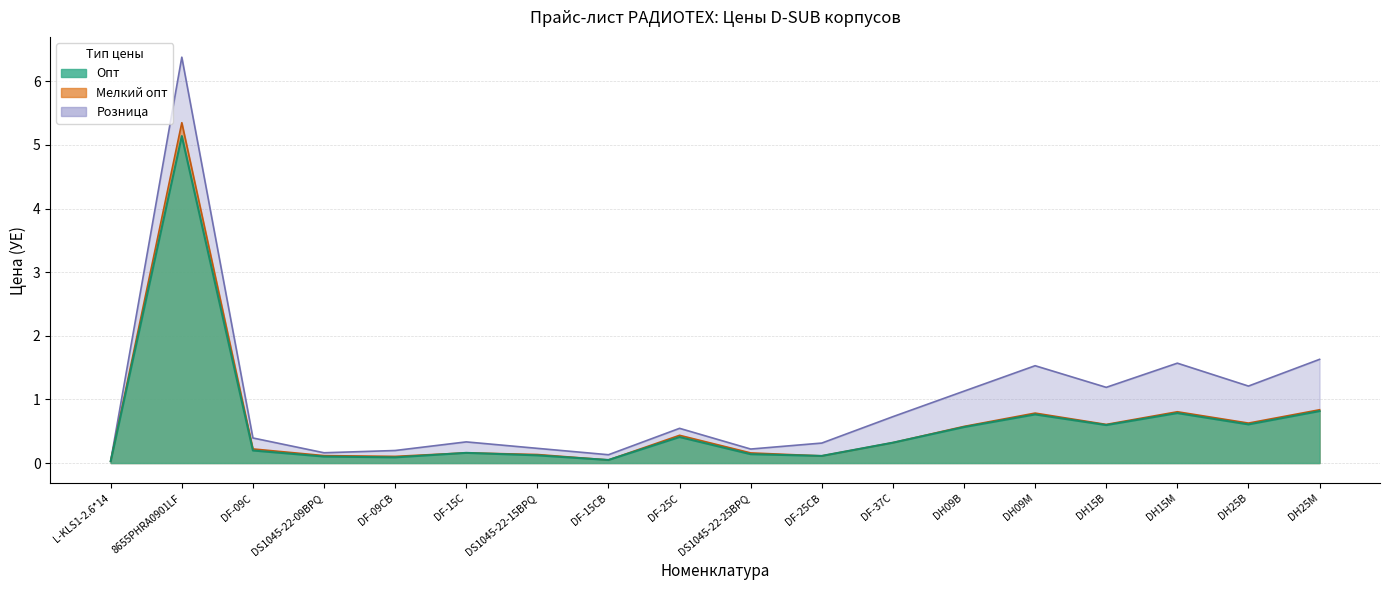

Reading left to right, extract all data points from this chart.

Опт: 0.0	5.1	0.2	0.1	0.1	0.2	0.1	0.0	0.4	0.1	0.1	0.3	0.6	0.8	0.6	0.8	0.6	0.8
Мелкий опт: 0.0	5.3	0.2	0.1	0.1	0.2	0.1	0.0	0.4	0.2	0.1	0.3	0.6	0.8	0.6	0.8	0.6	0.8
Розница: 0.0	6.4	0.4	0.2	0.2	0.3	0.2	0.1	0.5	0.2	0.3	0.7	1.1	1.5	1.2	1.6	1.2	1.6